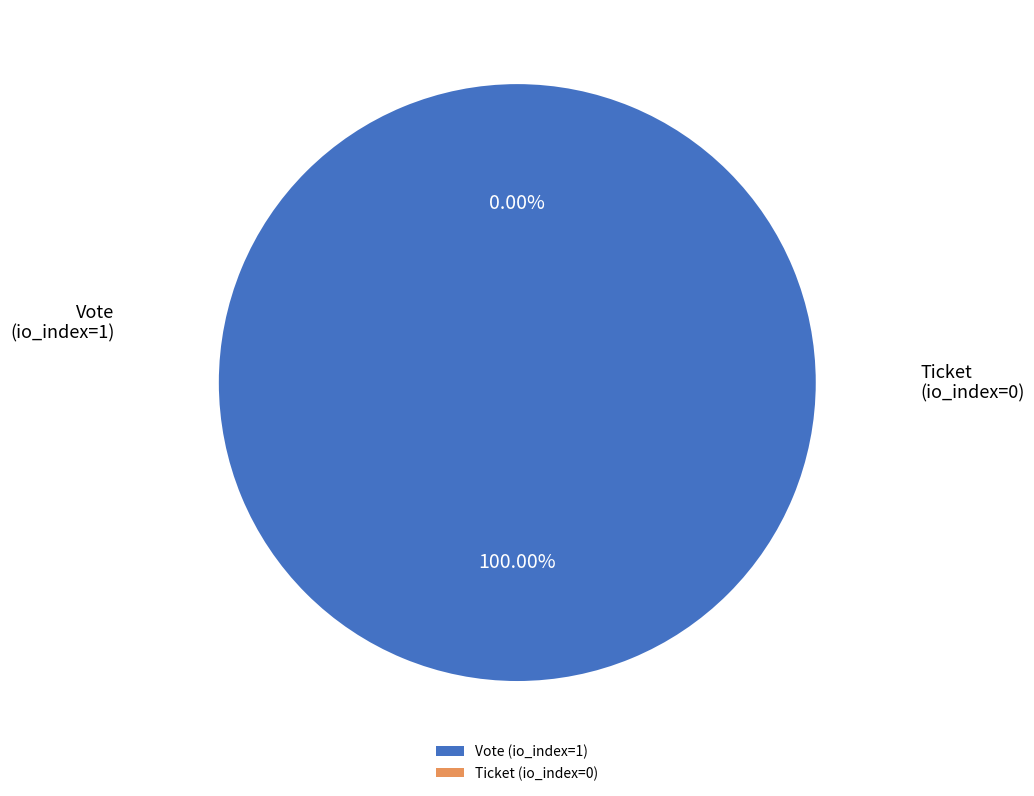

What is the smallest slice in the pie chart?

Ticket (io_index=0)